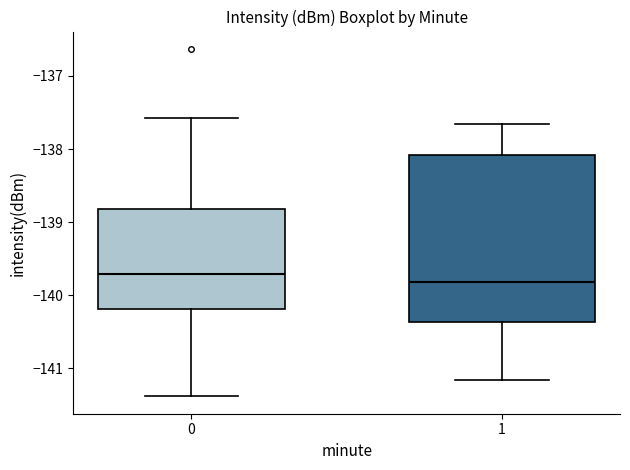

Comparing the boxes themselves (not the whiskers), which one is the tallest?

1